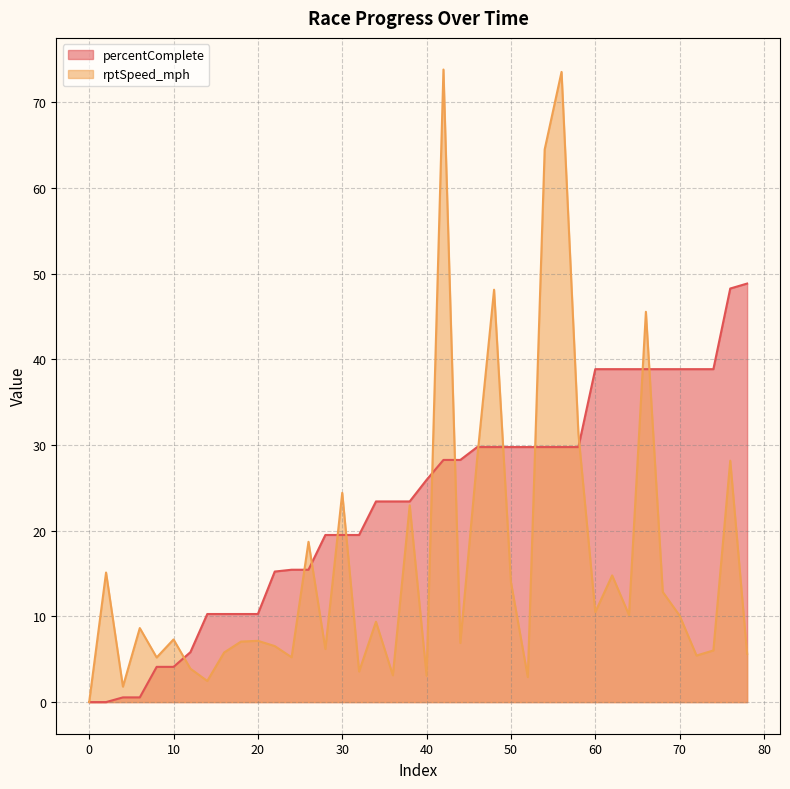

What is the value of the rptSpeed_mph point at the 38th from the left?

6.0